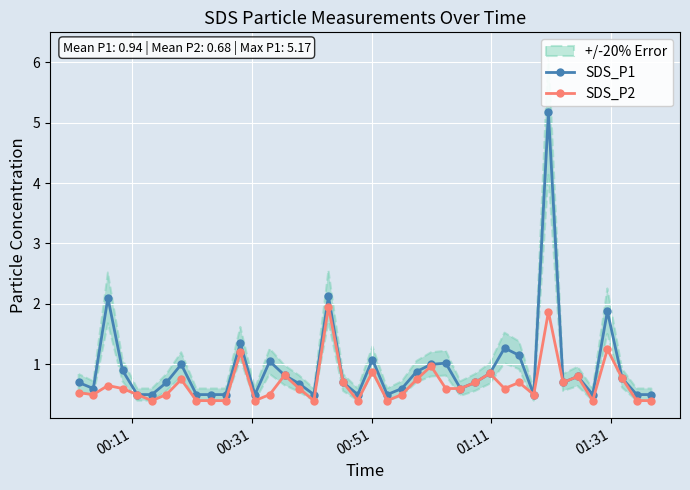

At how many categories does at least one series exceed 3?

1